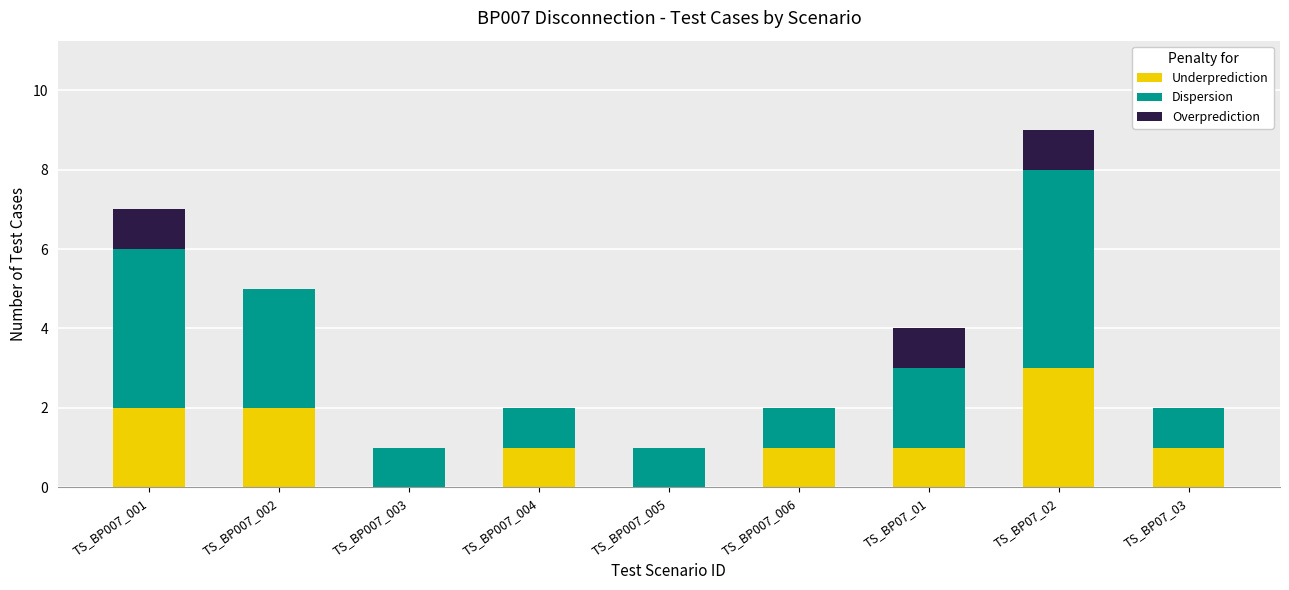

What is the sum of all Underprediction values?

11